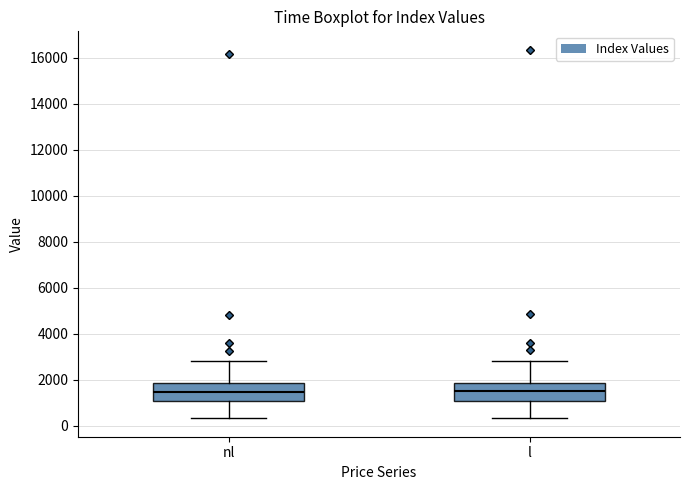

Where is the upper edge of the box for nl on the y-axis? The values are not printed on the chart, so give them approximately, as read against the axis.

1800